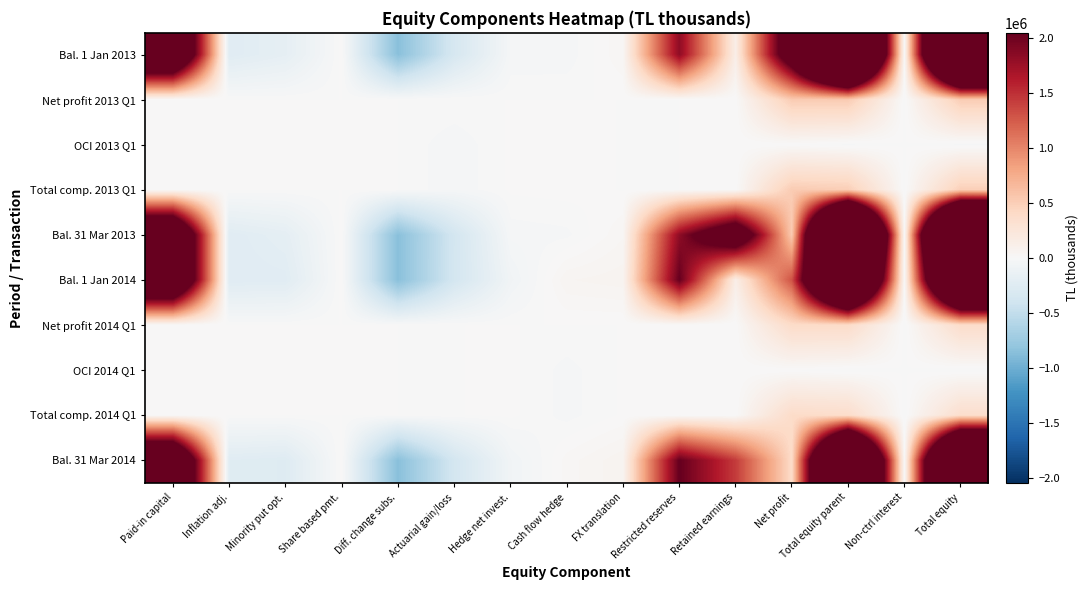

Reading left to right, extract all data points from this chart.

Bal. 1 Jan 2013: Paid-in capital=3500000	Inflation adj.=-239752	Minority put opt.=-180715	Share based pmt.=9528	Diff. change subs.=-858134	Actuarial gain/loss=-340679	Hedge net invest.=-29649	Cash flow hedge=-28274	FX translation=31353	Restricted reserves=1825257	Retained earnings=129106	Net profit=2637107	Total equity parent=6455148	Non-ctrl interest=0	Total equity=6455148
Net profit 2013 Q1: Paid-in capital=0	Inflation adj.=0	Minority put opt.=0	Share based pmt.=0	Diff. change subs.=0	Actuarial gain/loss=0	Hedge net invest.=0	Cash flow hedge=0	FX translation=0	Restricted reserves=0	Retained earnings=0	Net profit=526410	Total equity parent=526410	Non-ctrl interest=-9826	Total equity=516584
OCI 2013 Q1: Paid-in capital=0	Inflation adj.=0	Minority put opt.=0	Share based pmt.=0	Diff. change subs.=0	Actuarial gain/loss=-29659	Hedge net invest.=3113	Cash flow hedge=7394	FX translation=-1156	Restricted reserves=0	Retained earnings=0	Net profit=0	Total equity parent=-20308	Non-ctrl interest=117	Total equity=-20191
Total comp. 2013 Q1: Paid-in capital=0	Inflation adj.=0	Minority put opt.=0	Share based pmt.=0	Diff. change subs.=0	Actuarial gain/loss=-29659	Hedge net invest.=3113	Cash flow hedge=7394	FX translation=-1156	Restricted reserves=0	Retained earnings=0	Net profit=526410	Total equity parent=506102	Non-ctrl interest=-9709	Total equity=496393
Bal. 31 Mar 2013: Paid-in capital=3500000	Inflation adj.=-239752	Minority put opt.=-190424	Share based pmt.=9528	Diff. change subs.=-858134	Actuarial gain/loss=-370338	Hedge net invest.=-26536	Cash flow hedge=-20880	FX translation=30197	Restricted reserves=1825257	Retained earnings=2766213	Net profit=526410	Total equity parent=6951541	Non-ctrl interest=0	Total equity=6951541
Bal. 1 Jan 2014: Paid-in capital=3500000	Inflation adj.=-239752	Minority put opt.=-232807	Share based pmt.=9528	Diff. change subs.=-858134	Actuarial gain/loss=-366997	Hedge net invest.=-70390	Cash flow hedge=46820	FX translation=58105	Restricted reserves=2049085	Retained earnings=129106	Net profit=1303045	Total equity parent=5327609	Non-ctrl interest=0	Total equity=5327609
Net profit 2014 Q1: Paid-in capital=0	Inflation adj.=0	Minority put opt.=0	Share based pmt.=0	Diff. change subs.=0	Actuarial gain/loss=0	Hedge net invest.=0	Cash flow hedge=0	FX translation=0	Restricted reserves=0	Retained earnings=0	Net profit=383990	Total equity parent=383990	Non-ctrl interest=-13556	Total equity=370434
OCI 2014 Q1: Paid-in capital=0	Inflation adj.=0	Minority put opt.=0	Share based pmt.=0	Diff. change subs.=0	Actuarial gain/loss=-1140	Hedge net invest.=4609	Cash flow hedge=-22986	FX translation=2919	Restricted reserves=0	Retained earnings=0	Net profit=0	Total equity parent=-16598	Non-ctrl interest=0	Total equity=-16598
Total comp. 2014 Q1: Paid-in capital=0	Inflation adj.=0	Minority put opt.=0	Share based pmt.=0	Diff. change subs.=0	Actuarial gain/loss=-1140	Hedge net invest.=4609	Cash flow hedge=-22986	FX translation=2919	Restricted reserves=0	Retained earnings=0	Net profit=383990	Total equity parent=367392	Non-ctrl interest=-13556	Total equity=353836
Bal. 31 Mar 2014: Paid-in capital=3500000	Inflation adj.=-239752	Minority put opt.=-259087	Share based pmt.=9528	Diff. change subs.=-858134	Actuarial gain/loss=-368137	Hedge net invest.=-65781	Cash flow hedge=23834	FX translation=61024	Restricted reserves=2049085	Retained earnings=1432151	Net profit=383990	Total equity parent=5668721	Non-ctrl interest=0	Total equity=5668721